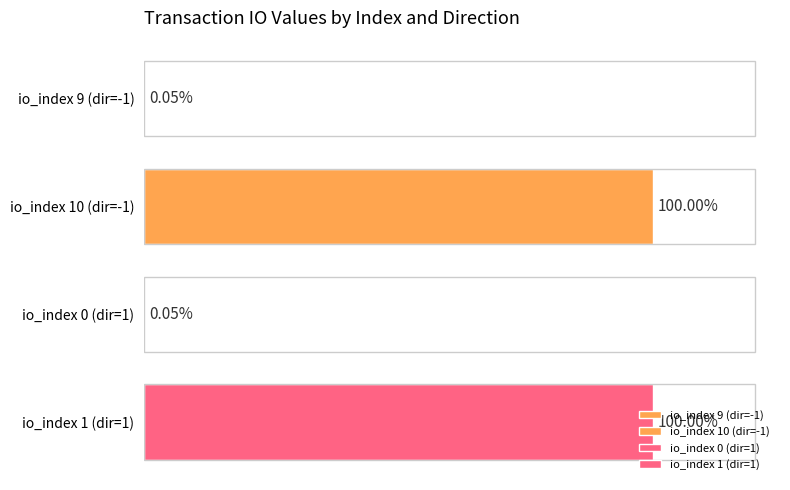

The value at io_index 1 (dir=1) is 48.1. True or false?

False